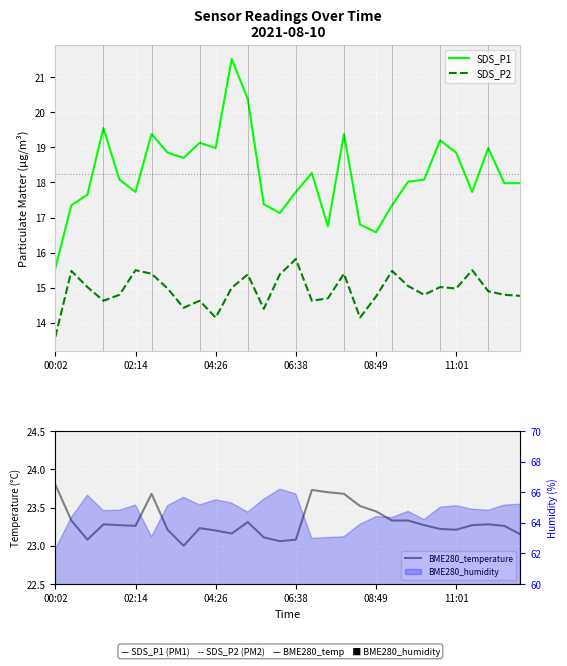

What is the highest value of the SDS_P2 series?

15.8